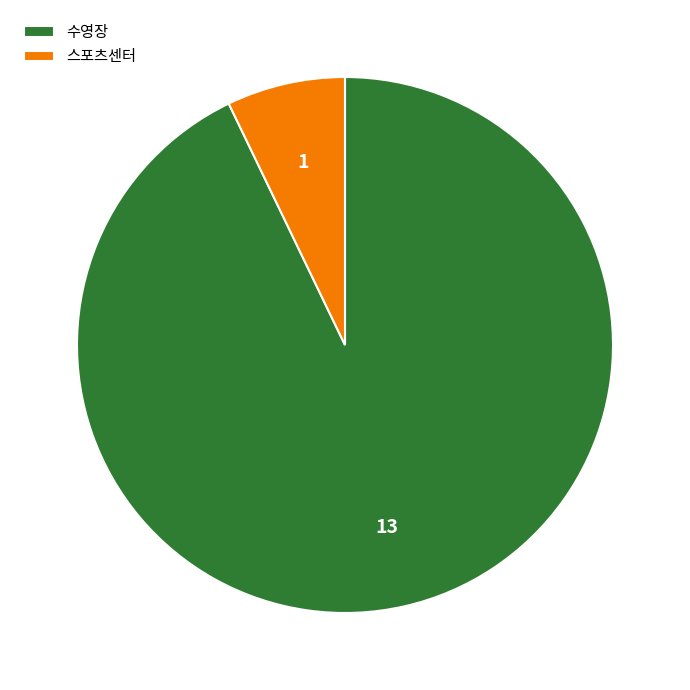

Do 수영장 and 스포츠센터 together represent more than half of the pie?

Yes